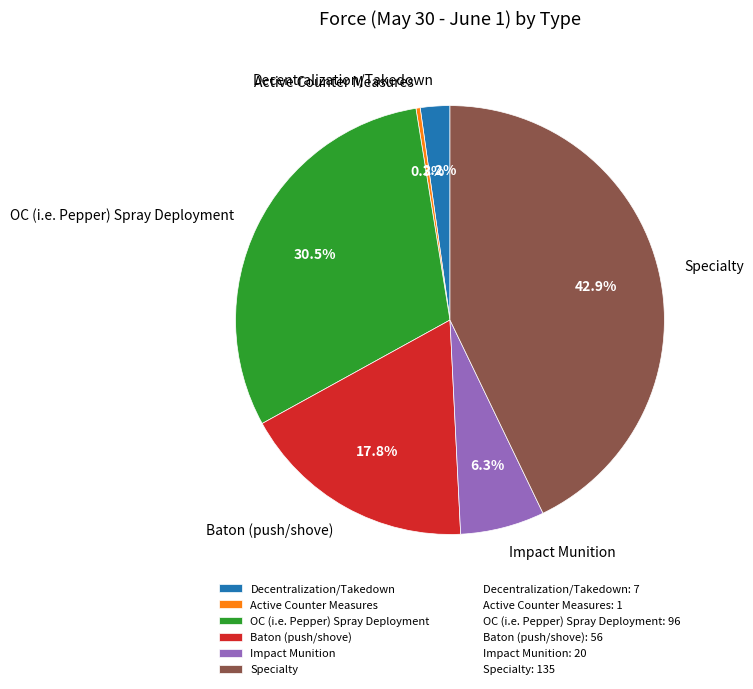

What portion of the pie excludes Impact Munition?

93.7%